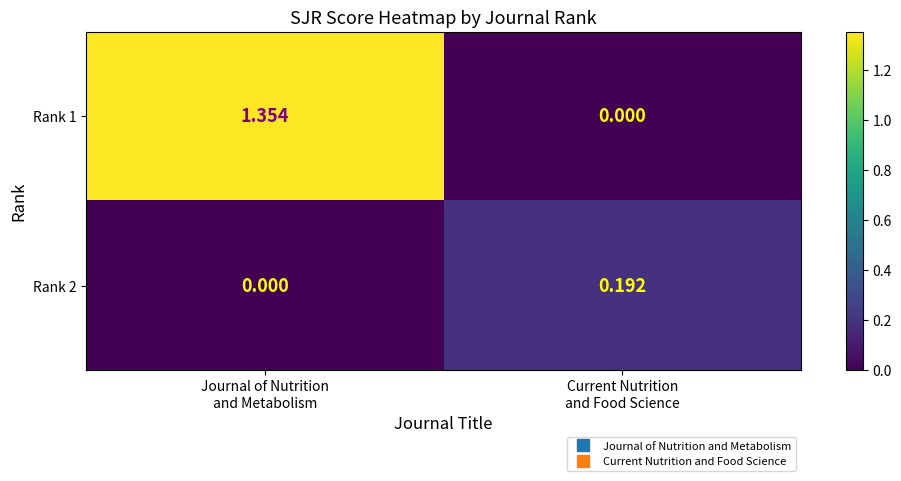

How many distinct data groups are displayed?

2